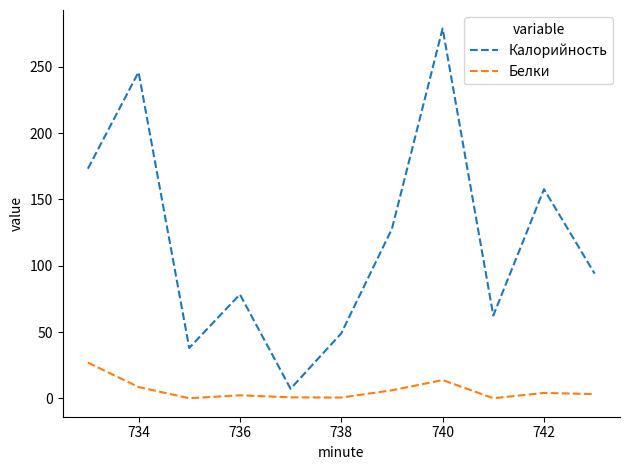

At how many categories does at least one series exceed 40?

9